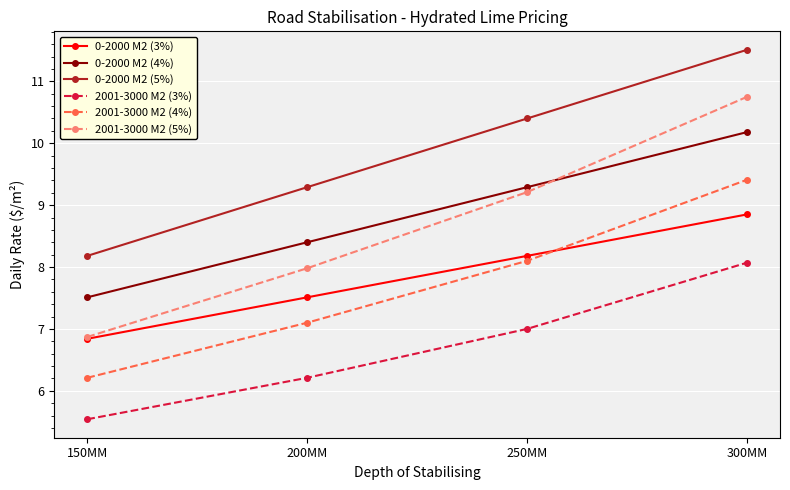

The value of 0-2000 M2 (5%) at 200MM is 9.3. True or false?

True